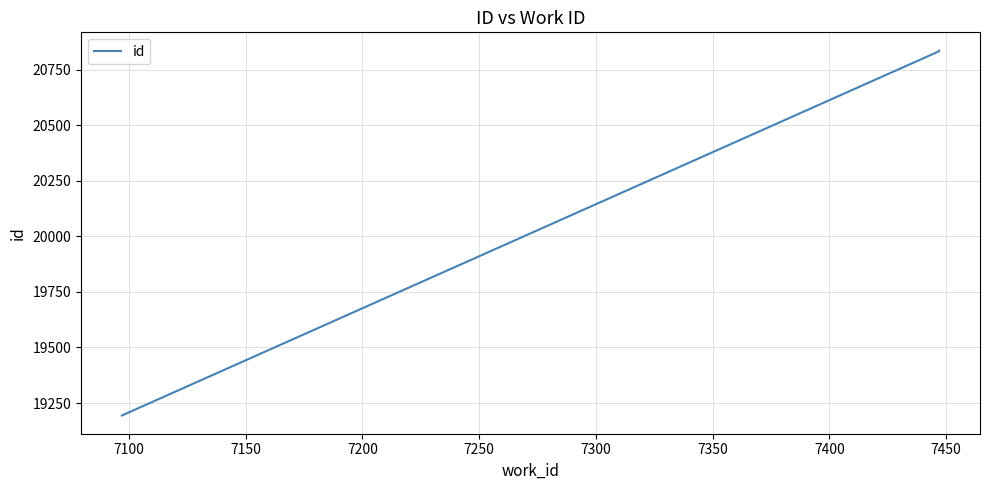

What is the difference between the maximum and minimum values?

1642